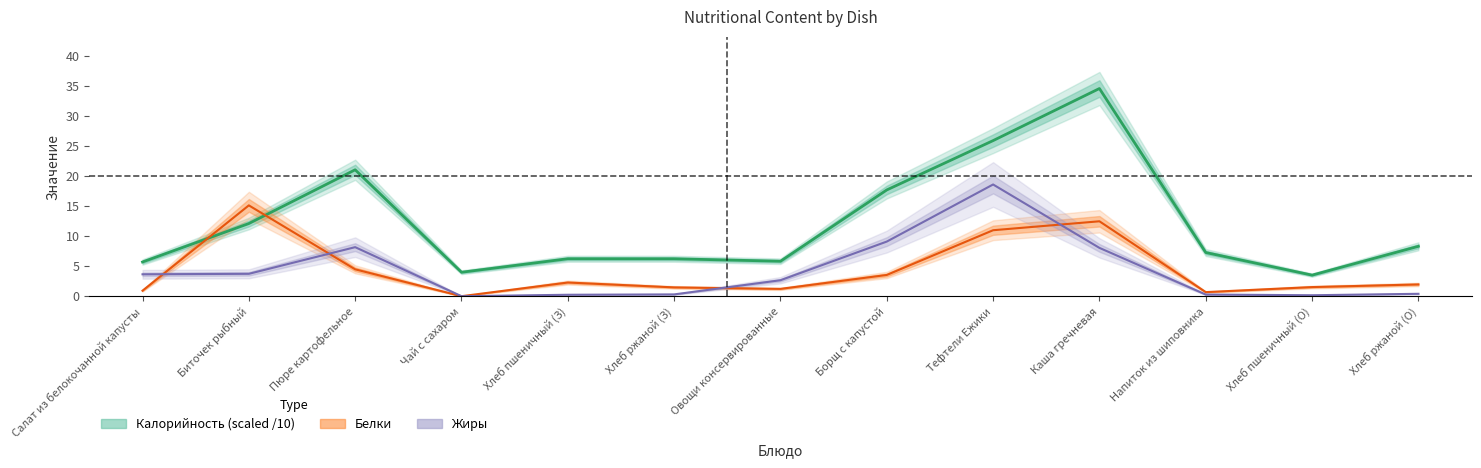

Which has a higher value, Напиток из шиповника or Хлеб пшеничный (З)?

Напиток из шиповника